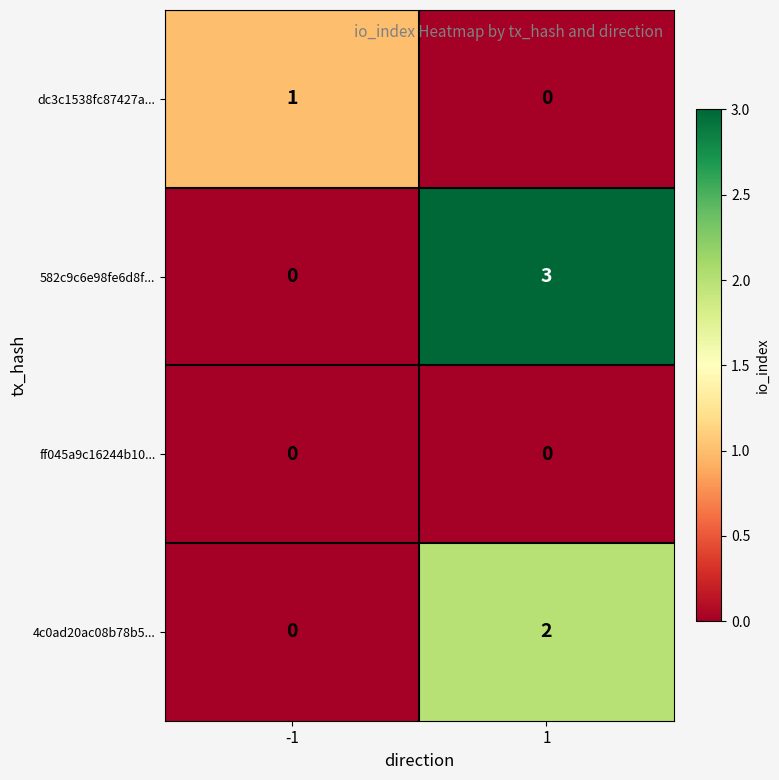

What is the spread (max minus min) of values at 1?

3